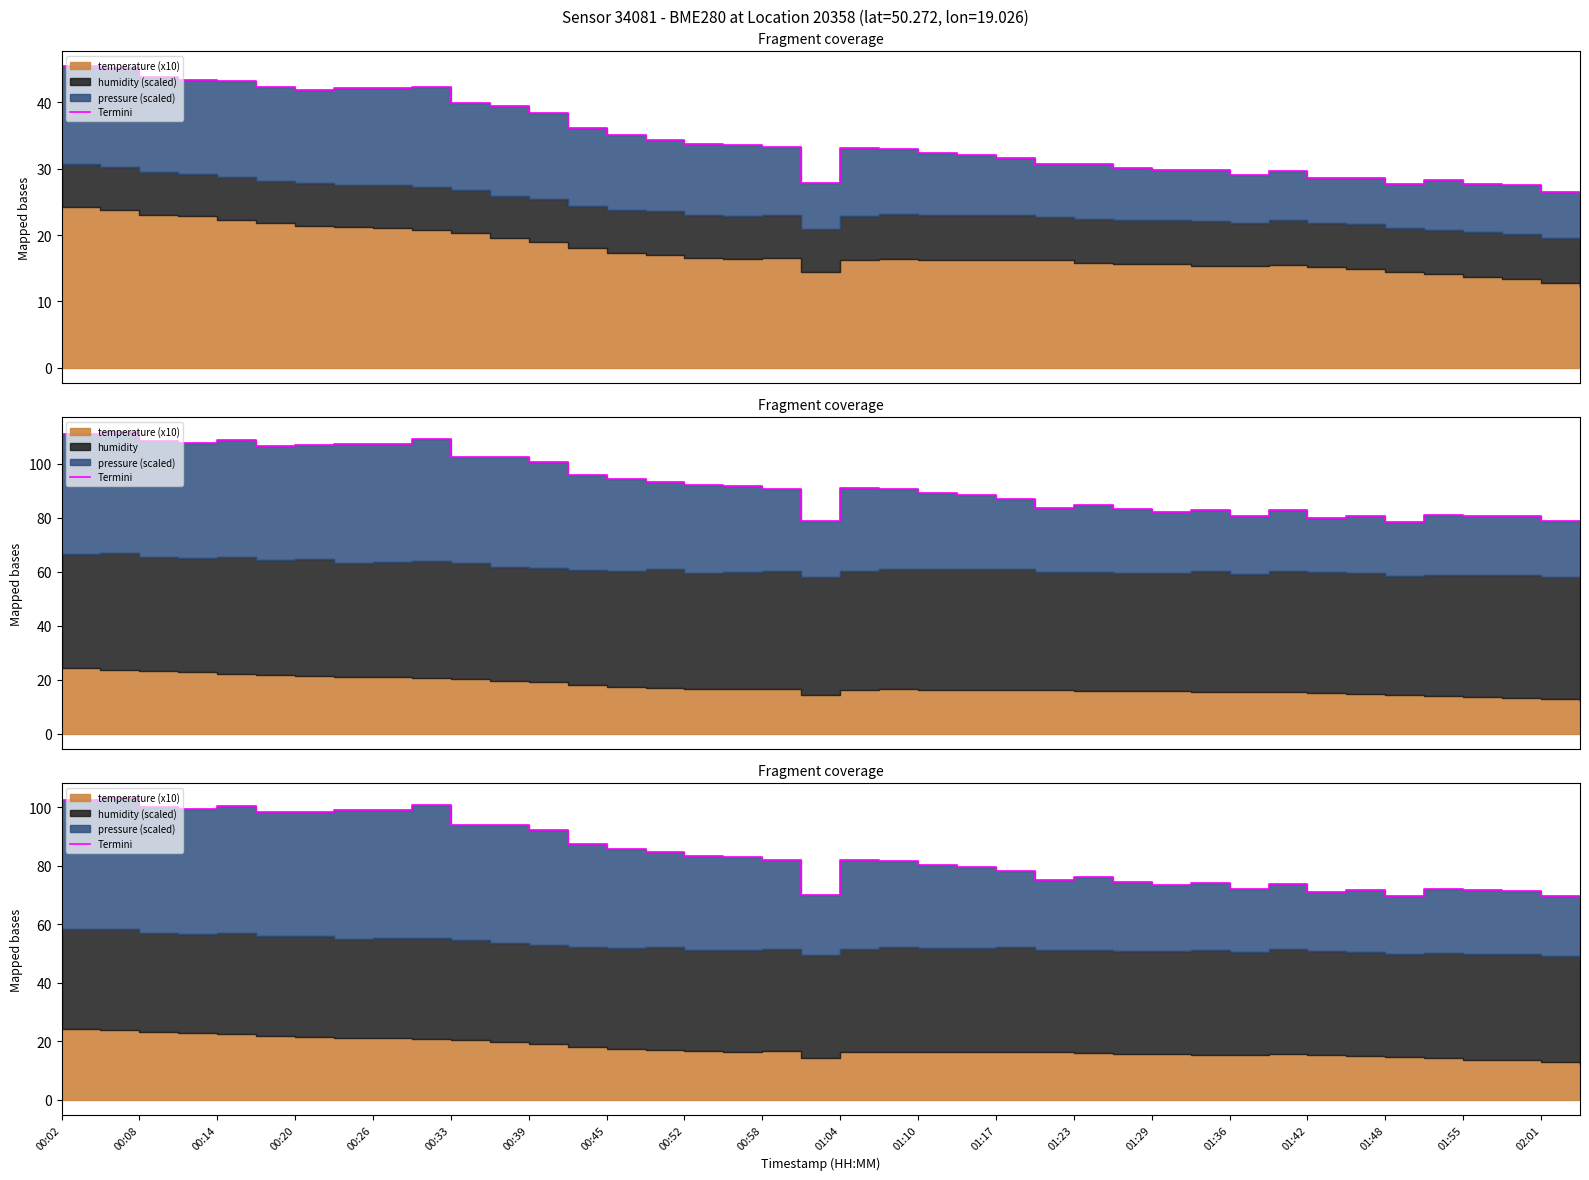

What is the change in value from 01:04 to 21?

-12.4